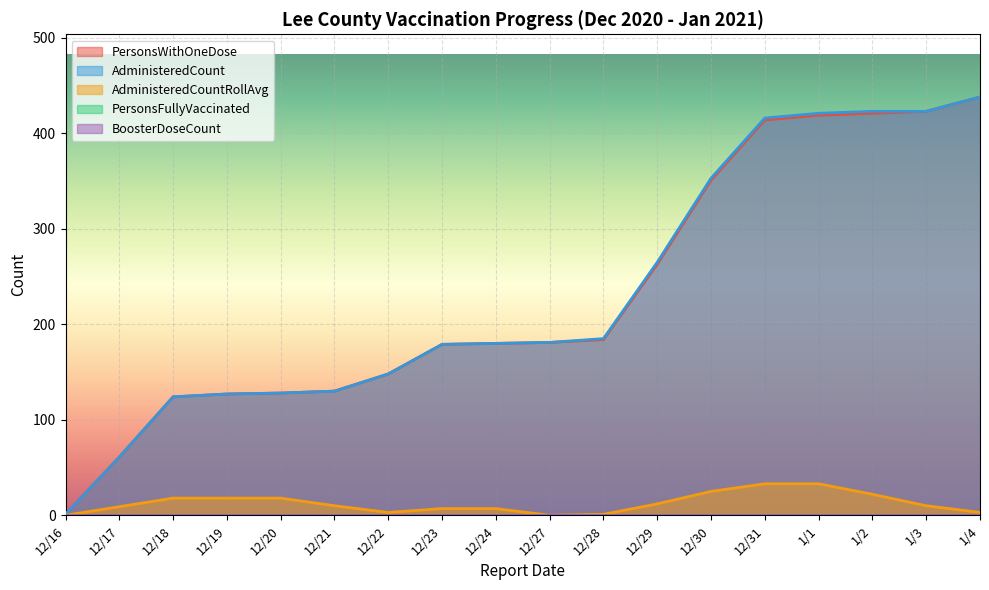

True or false: PersonsWithOneDose has more than 0 interior local peaks.

False